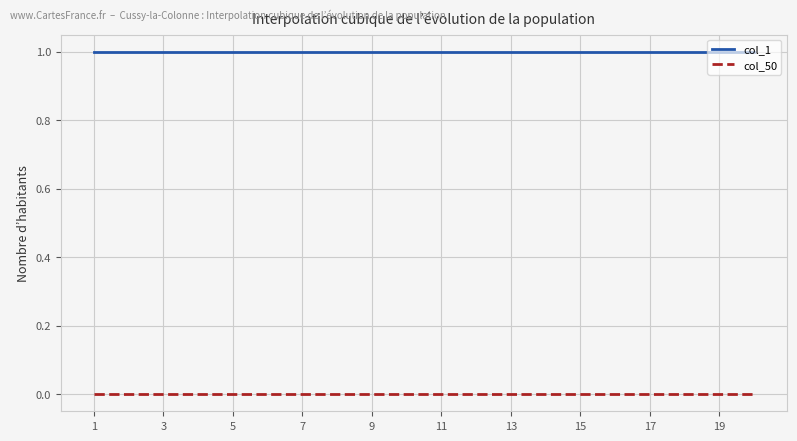

True or false: col_50 and col_1 intersect in this chart.

False